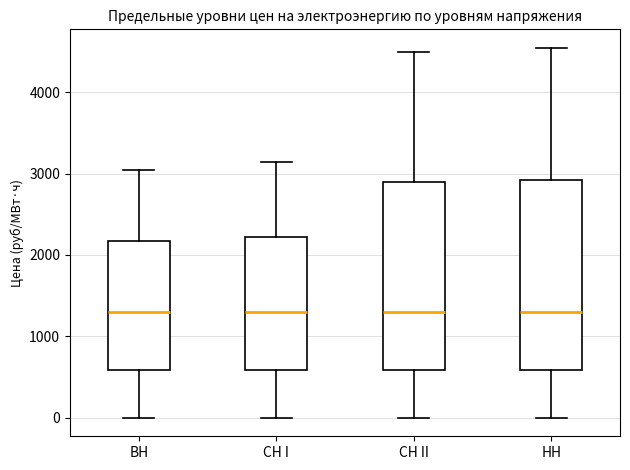

Reading left to right, transcribe this box plot: for each box, give where its median line is, the range the box spans, and where its two whiskers end, as read against the y-axis. The values are not printed on the chart, so give them approximately, as read against the axis.

ВН: median 1300, box 600 to 2200, whiskers 0 to 3000
СН I: median 1300, box 600 to 2200, whiskers 0 to 3100
СН II: median 1300, box 600 to 2900, whiskers 0 to 4500
НН: median 1300, box 600 to 2900, whiskers 0 to 4500